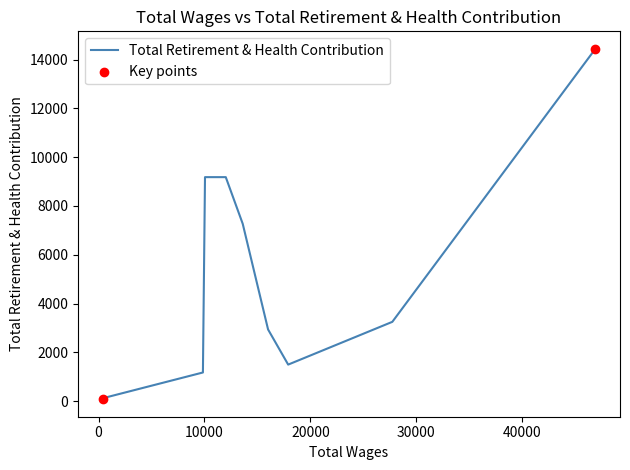

Which has a higher value, 10048.0 or 390.0?

10048.0